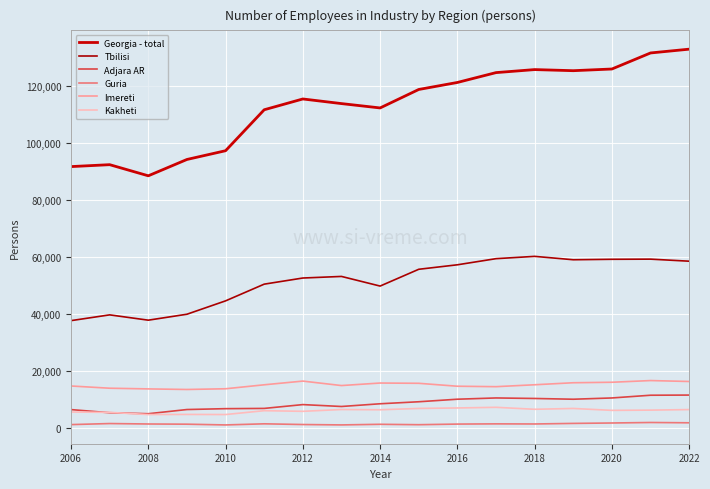

What is the minimum value for Kakheti?

4642.7